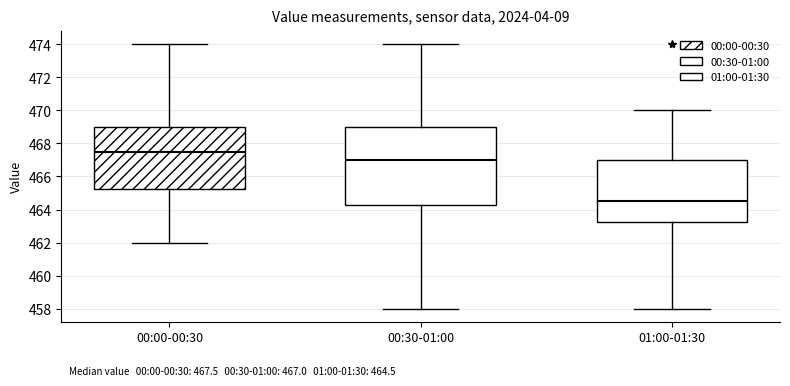

Which box is the tallest, from its lower edge to its upper edge?

00:30-01:00